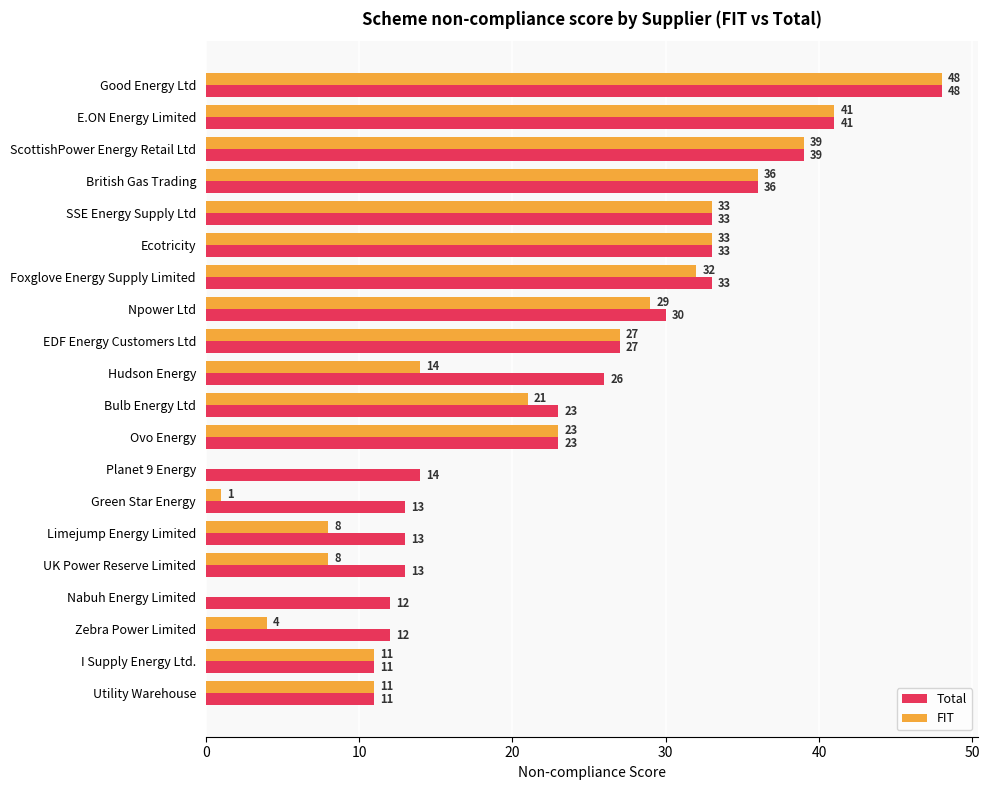

Read the Total value at Green Star Energy.

13